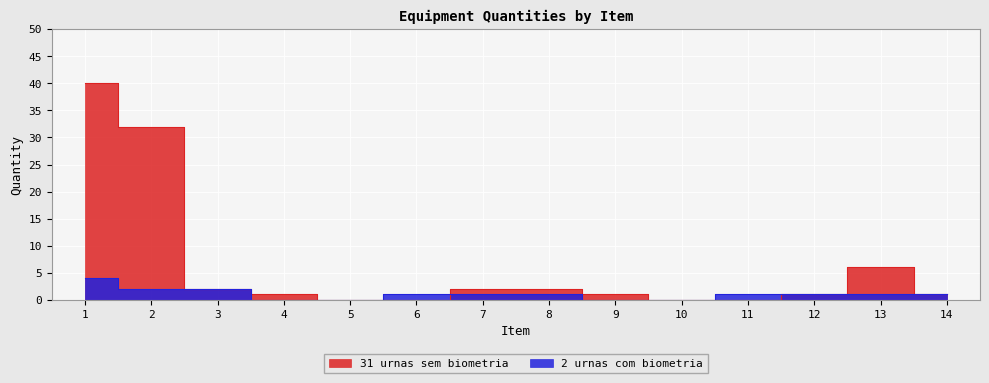

What is the spread (max minus min) of values at 4?

1